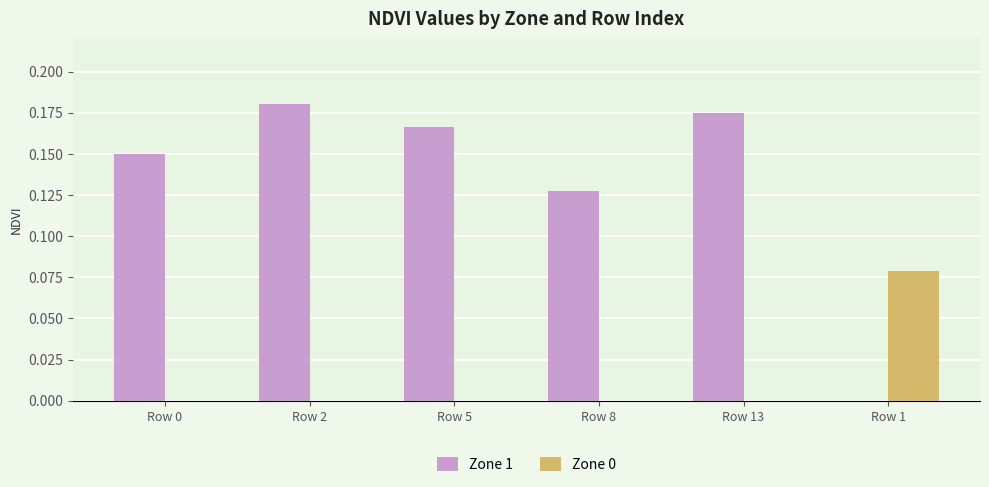

At which category is the sum across all series the highest?

Row 2